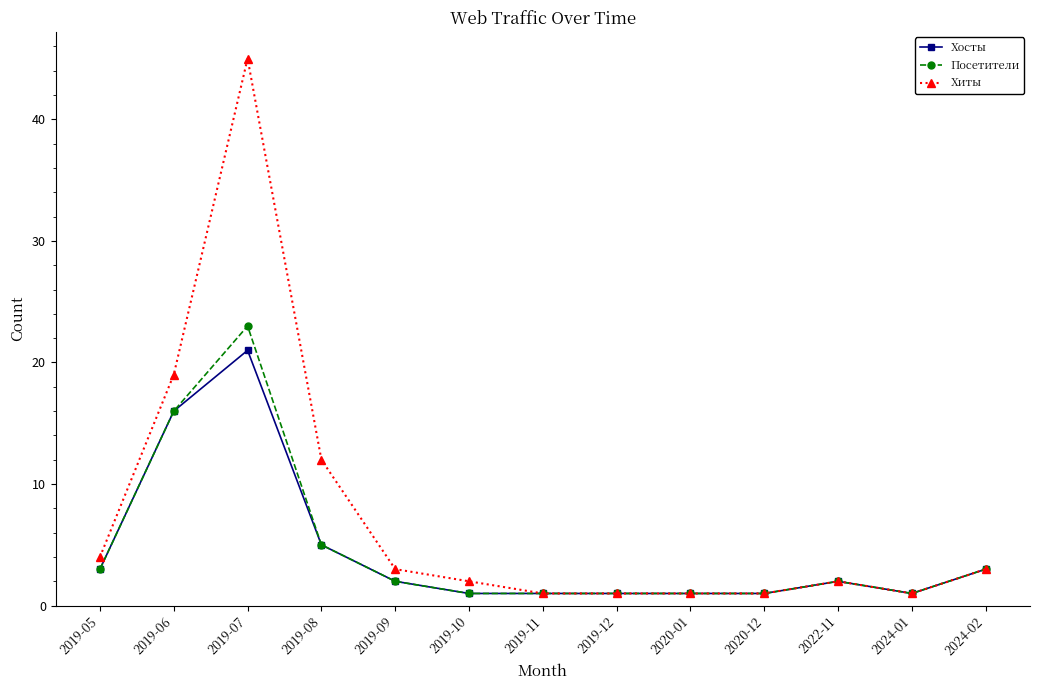

Which series has the widest spread of values?

Хиты